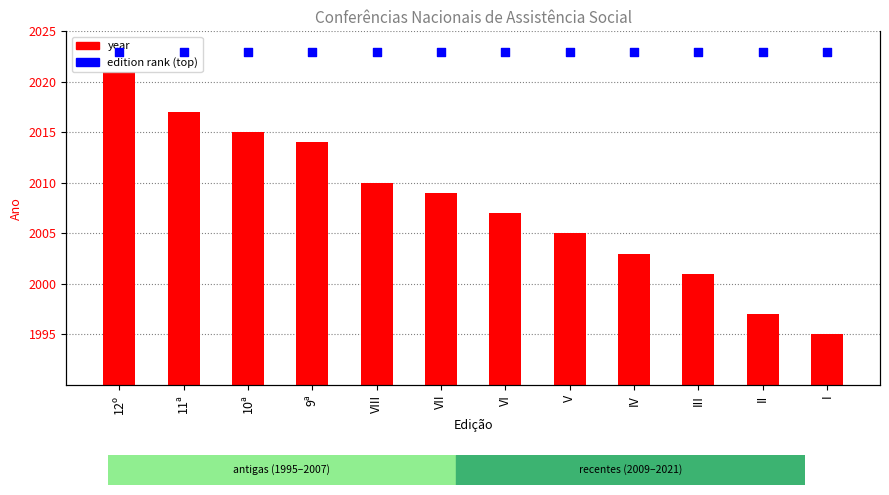

At which category is the sum across all series the highest?

12º